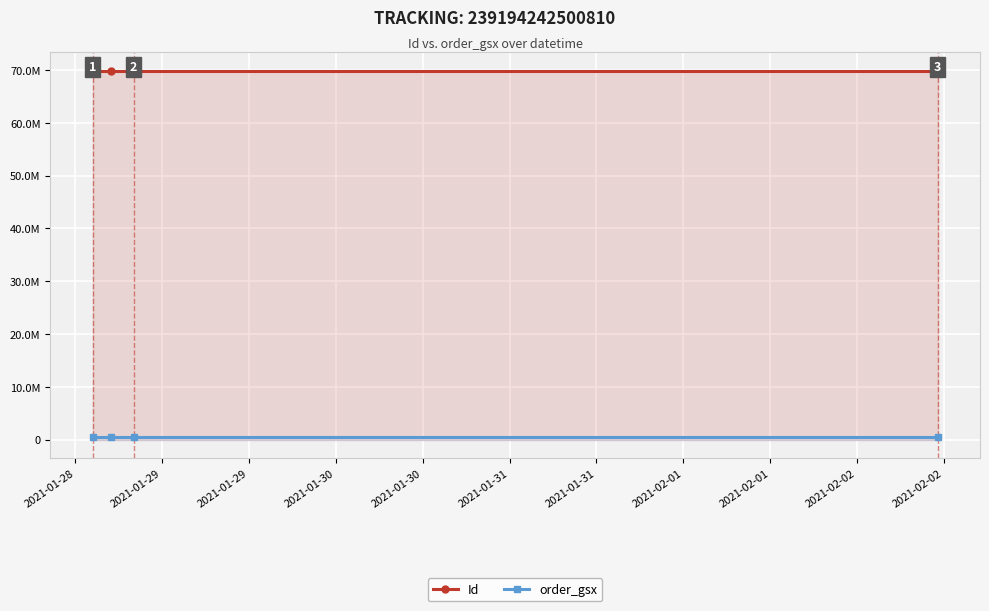

At which label is order_gsx closest to 500810?

2021-01-28